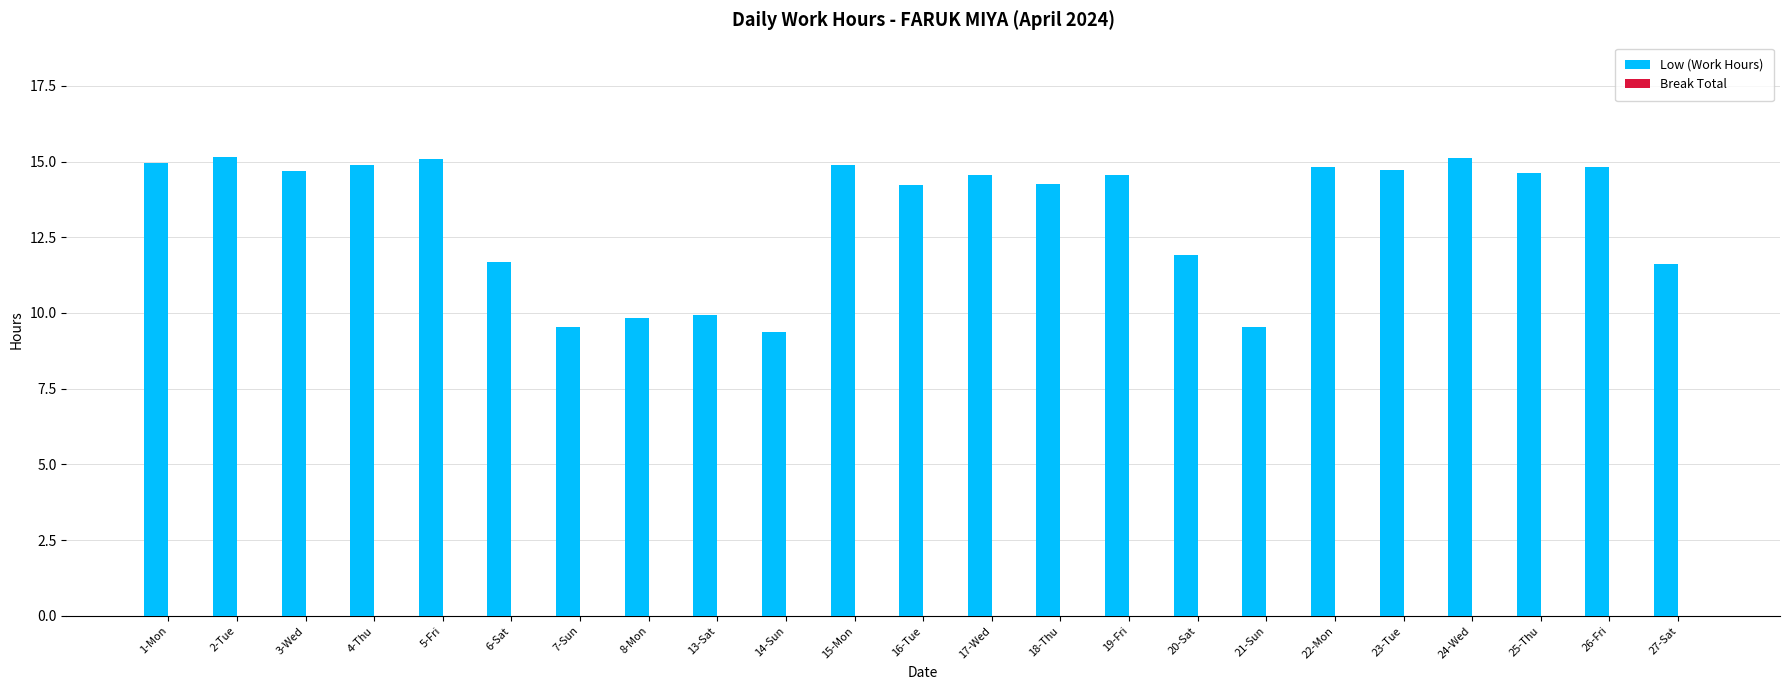

What is the label of the 11th bar from the left?

15-Mon